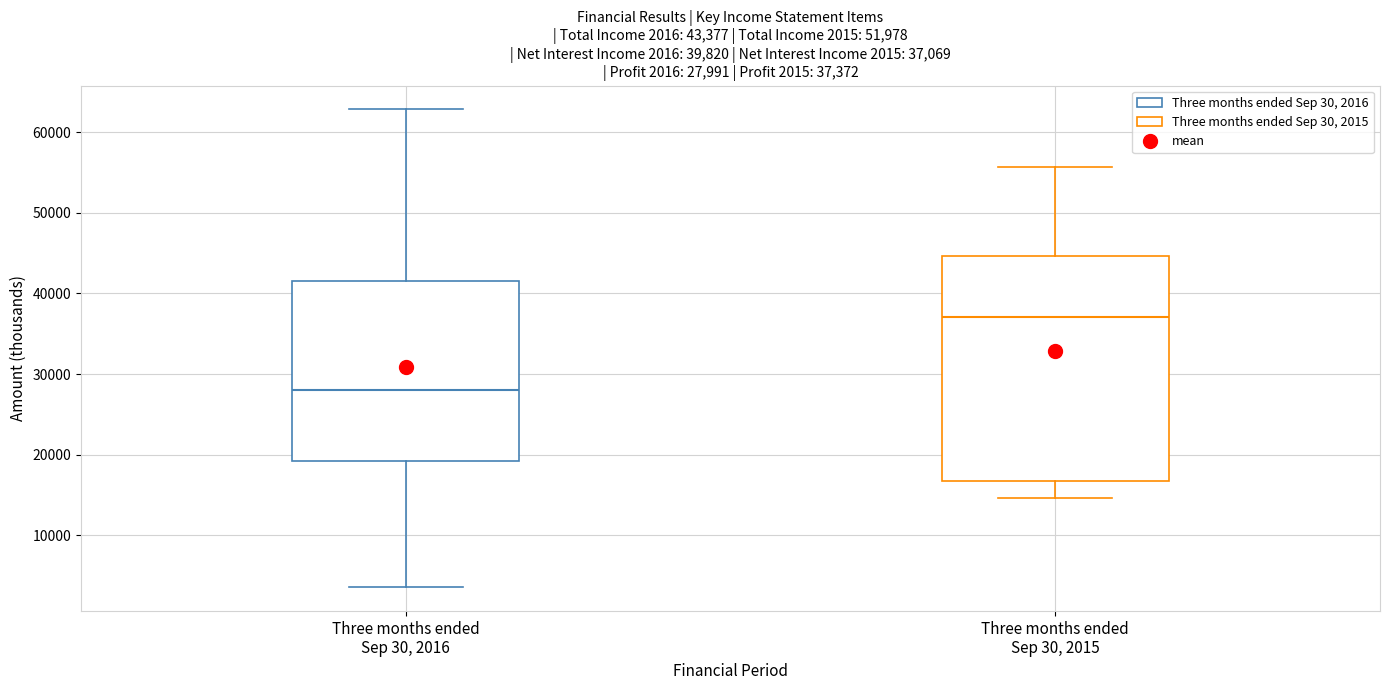

Comparing the boxes themselves (not the whiskers), which one is the tallest?

Three months ended Sep 30, 2015